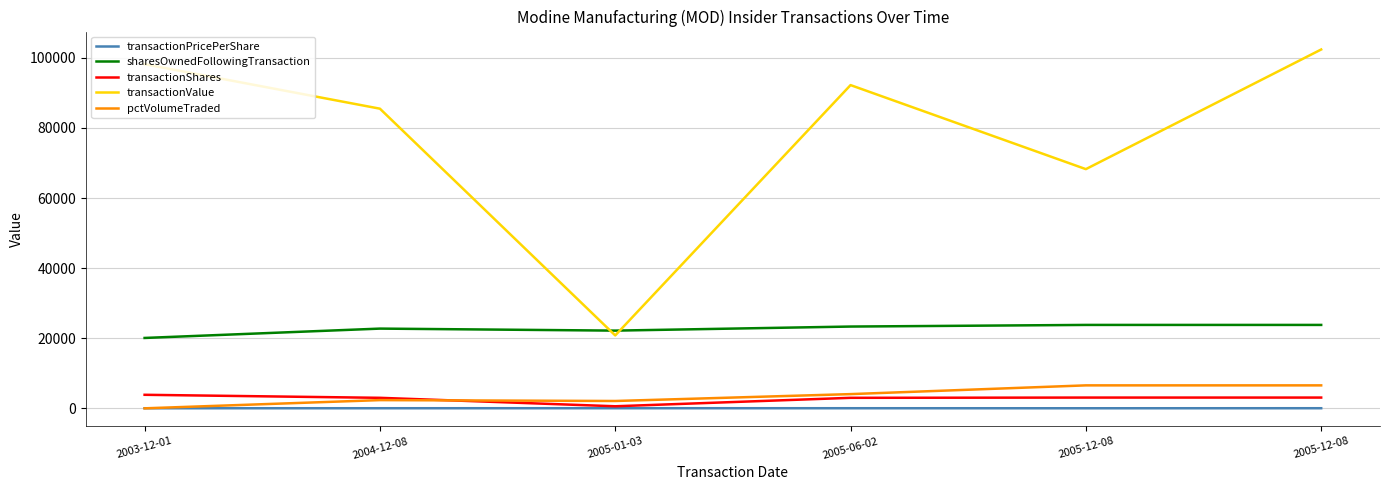

How many lines are shown in the chart?

5